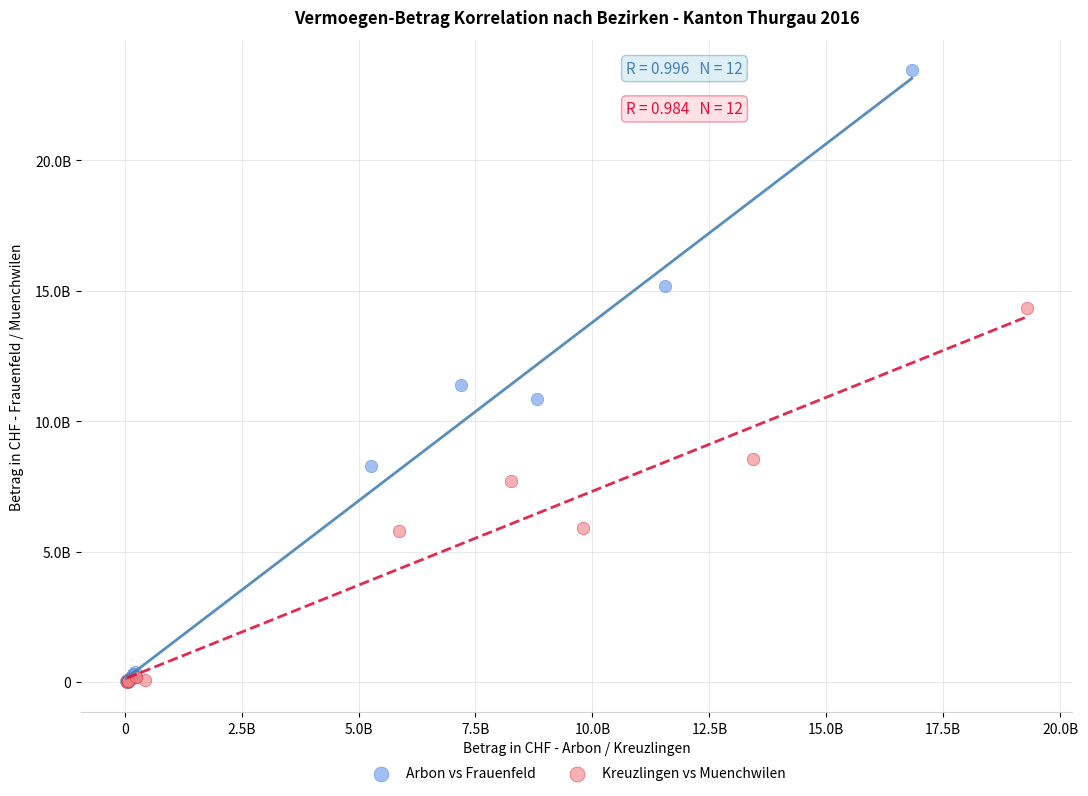

What are all the series names shown in the legend?

Arbon vs Frauenfeld, Kreuzlingen vs Muenchwilen